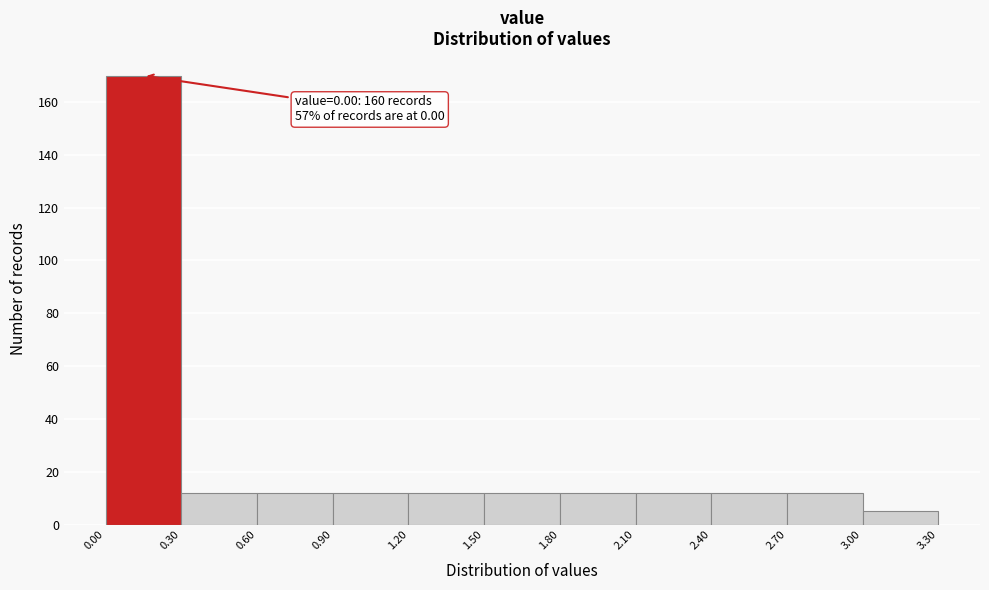

Which range on the x-axis has the tallest bar?

0.00 to 0.30